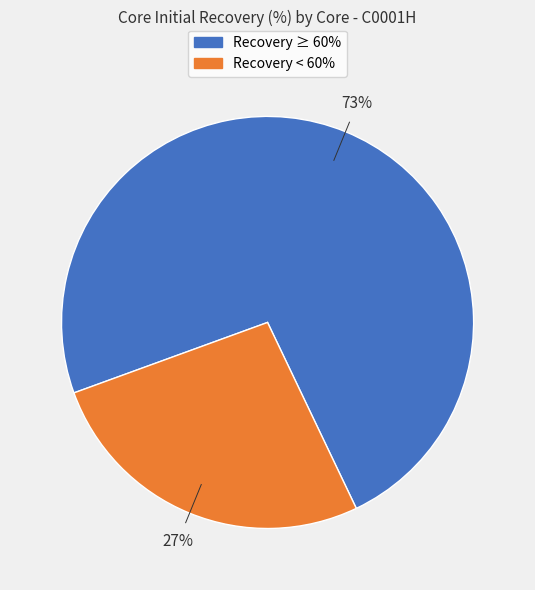

Is there a majority slice in this chart?

Yes